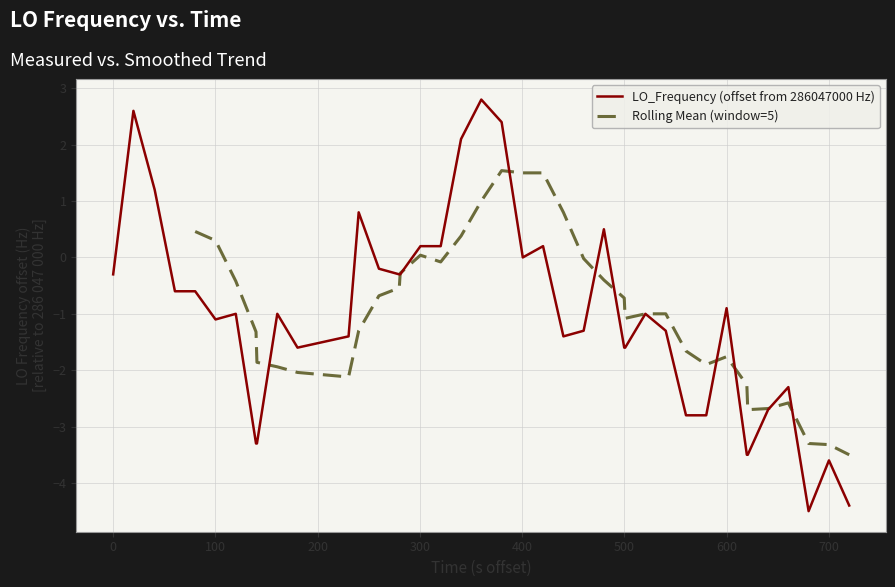

What is the maximum value for LO_Frequency (offset from 286047000 Hz)?

2.8